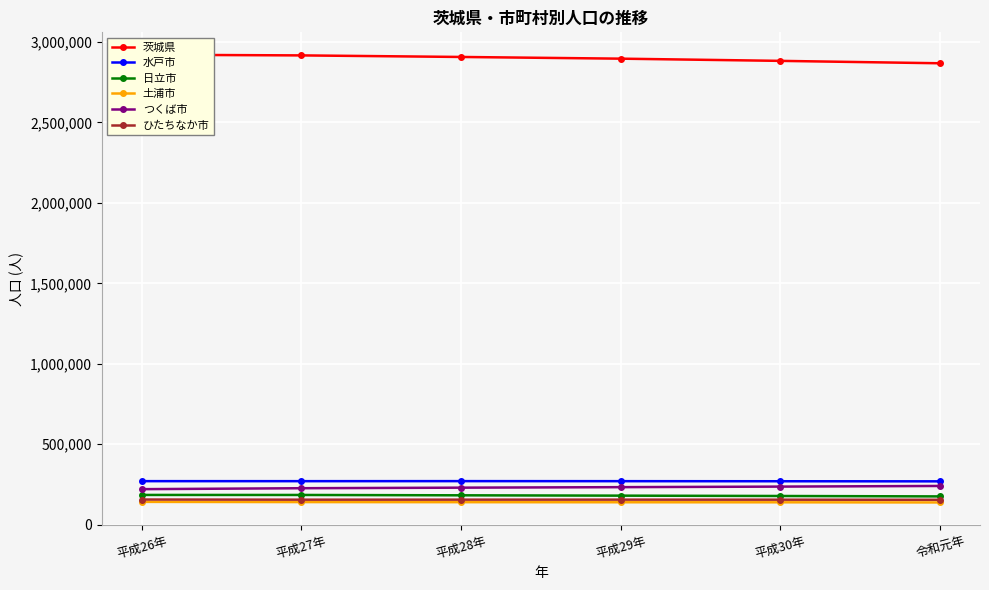

Where does the 日立市 series first go above 182905?

平成26年